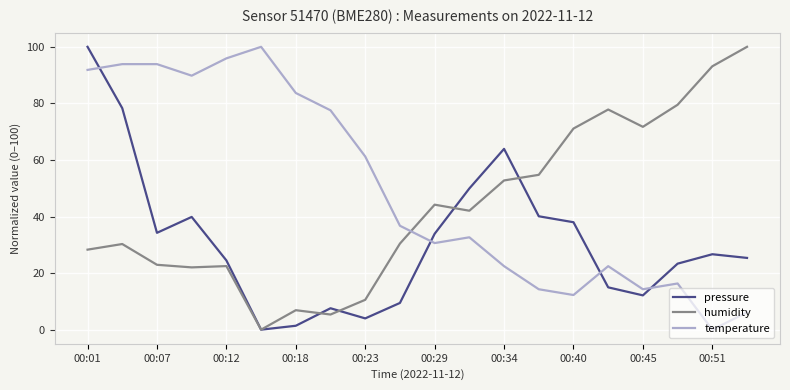

What is the greatest value displayed?

100.0